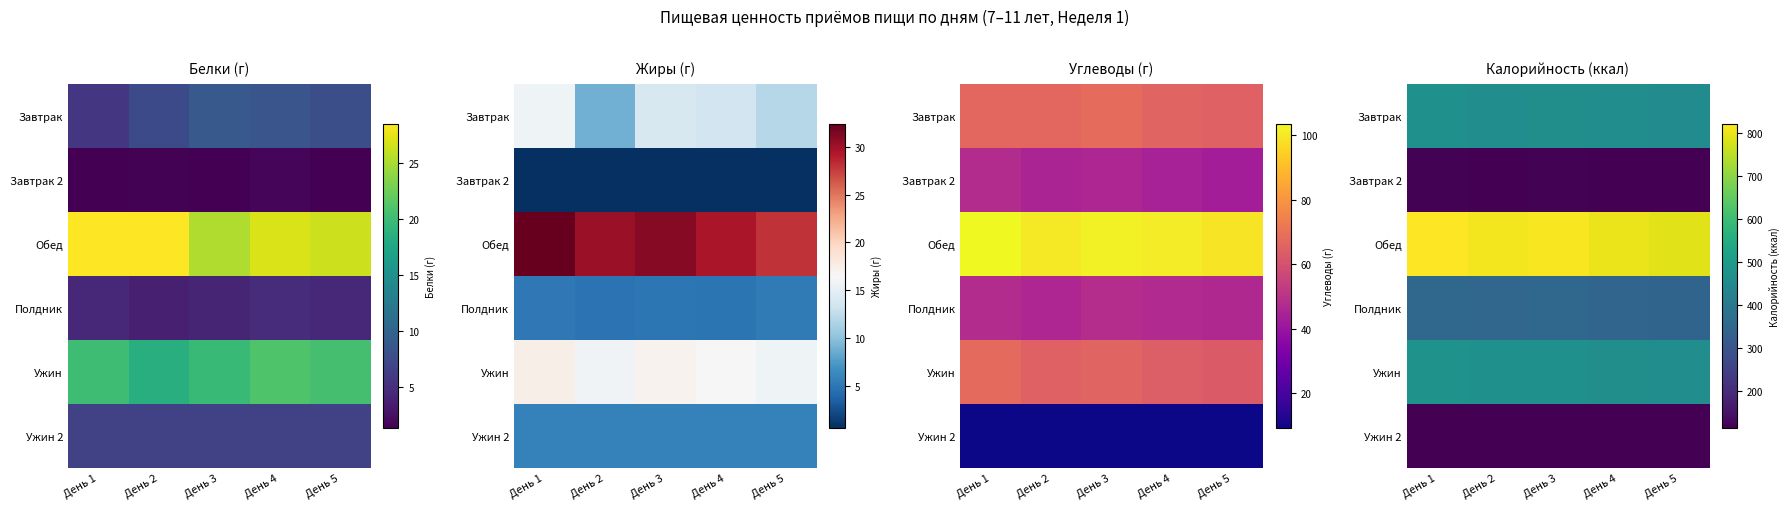

What is the minimum value shown in the chart?

114.0